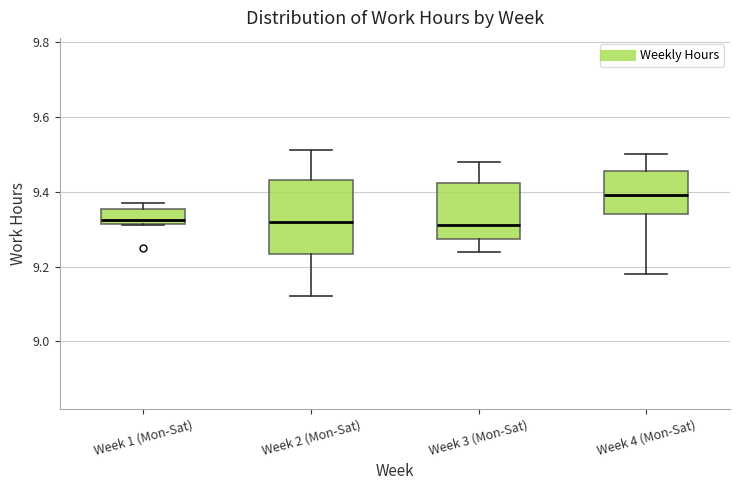

Reading left to right, read every box against the y-axis: the position of its median line, the range the box covers, and the ends of its whiskers. The values are not printed on the chart, so give them approximately, as read against the axis.

Week 1 (Mon-Sat): median 9.32 (just above the box's lower edge), box 9.32 to 9.36, whiskers 9.32 to 9.38
Week 2 (Mon-Sat): median 9.32, box 9.24 to 9.44, whiskers 9.12 to 9.52
Week 3 (Mon-Sat): median 9.32, box 9.28 to 9.42, whiskers 9.24 to 9.48
Week 4 (Mon-Sat): median 9.40, box 9.34 to 9.46, whiskers 9.18 to 9.50